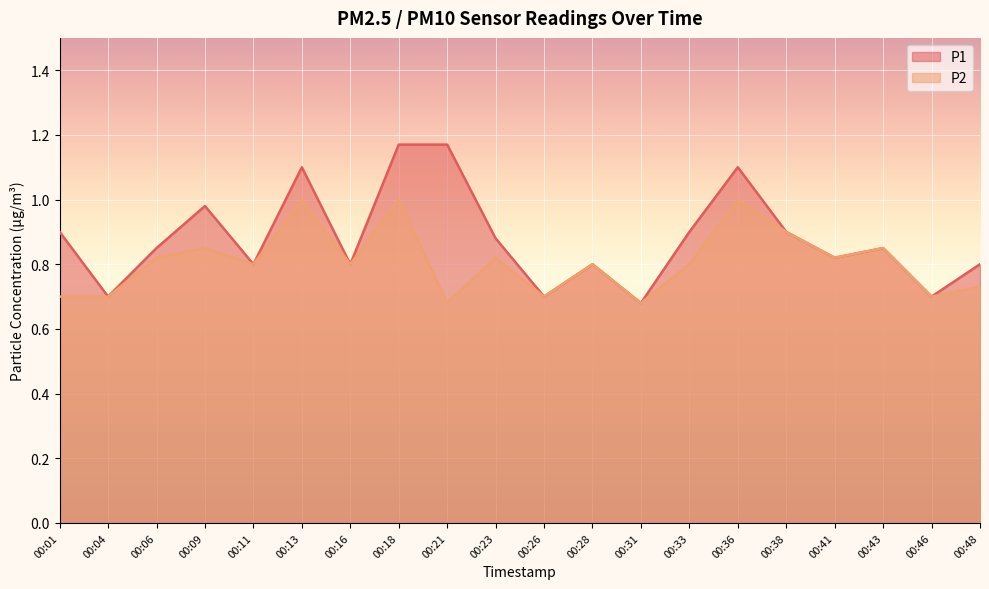

Where is the first local maximum for P1?

00:09